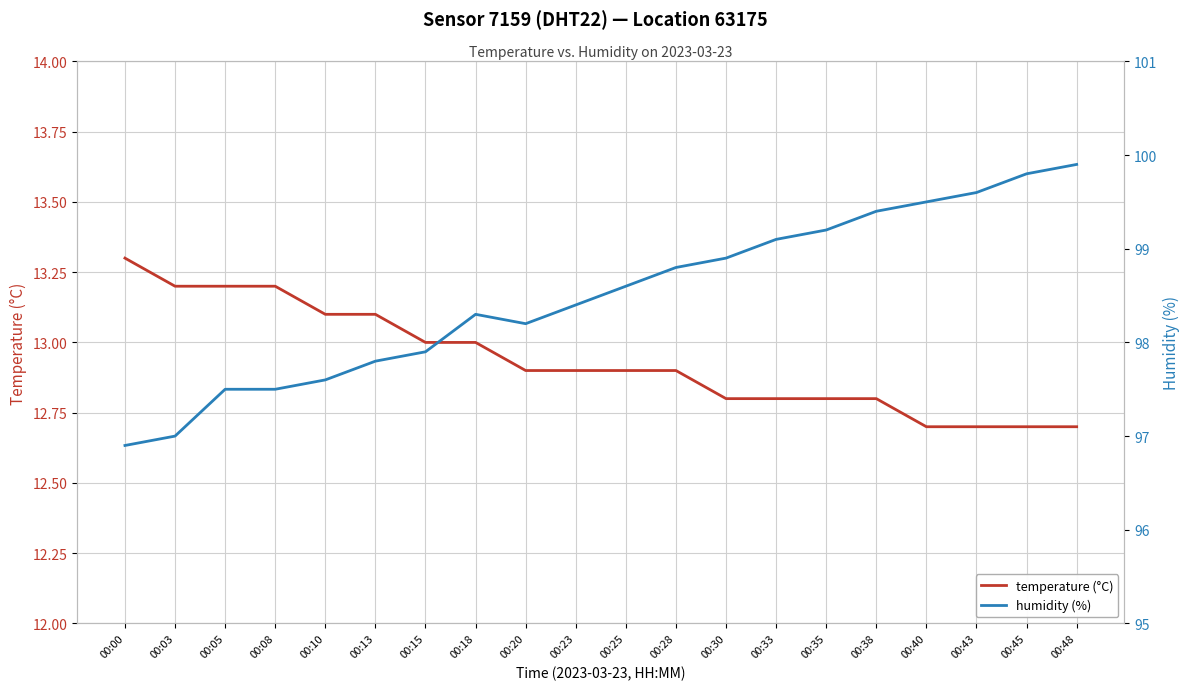

What is the average value of the humidity (%) series?

98.5